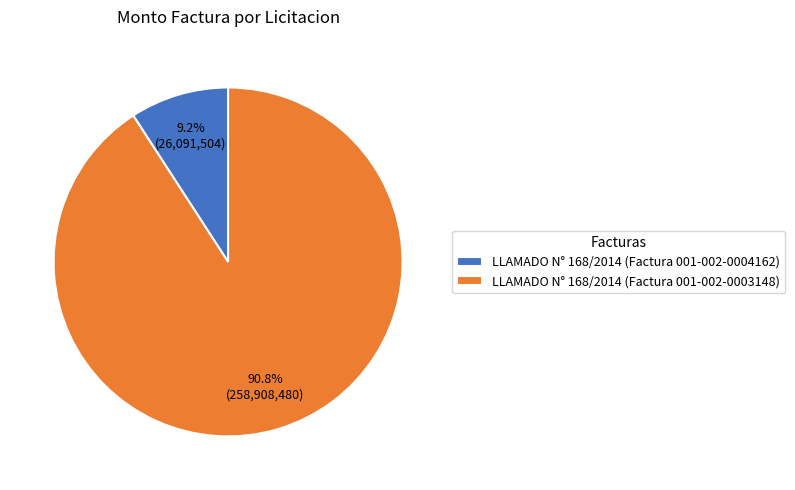

To the nearest percent, what is the difference between the LLAMADO N° 168/2014 (Factura 001-002-0003148) and LLAMADO N° 168/2014 (Factura 001-002-0004162) slice percentages?

82%